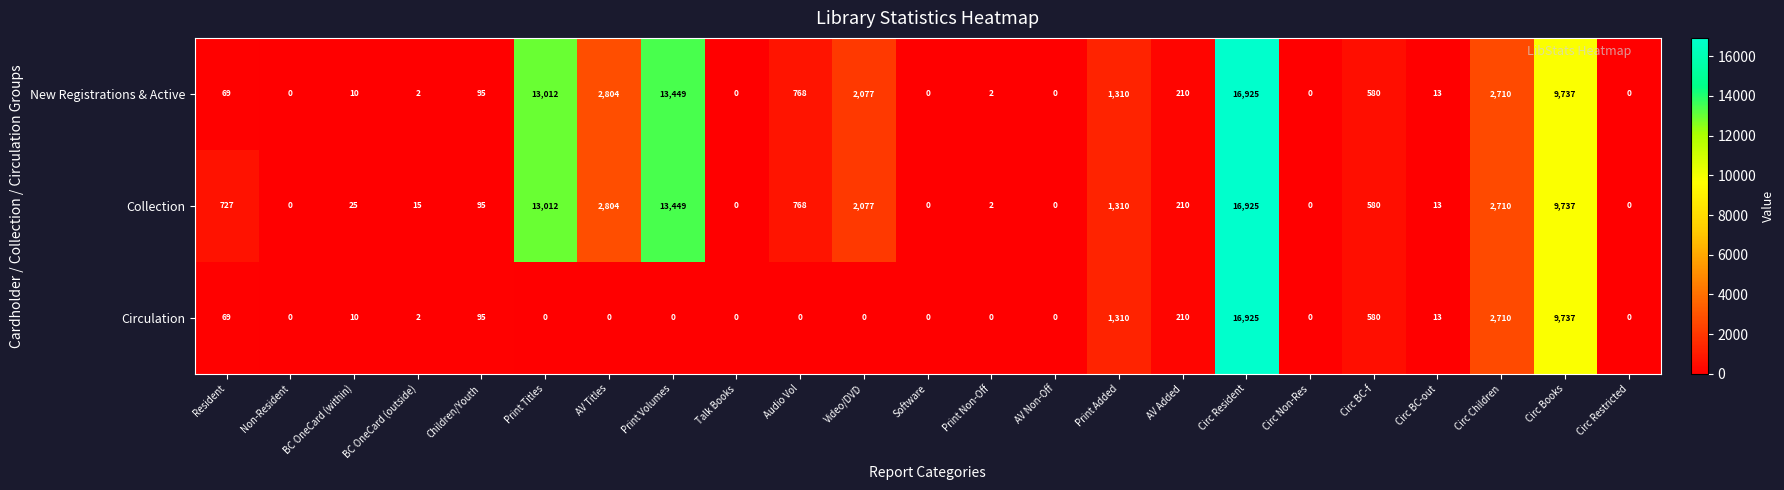

Where does the Collection series first go above 210?

Resident